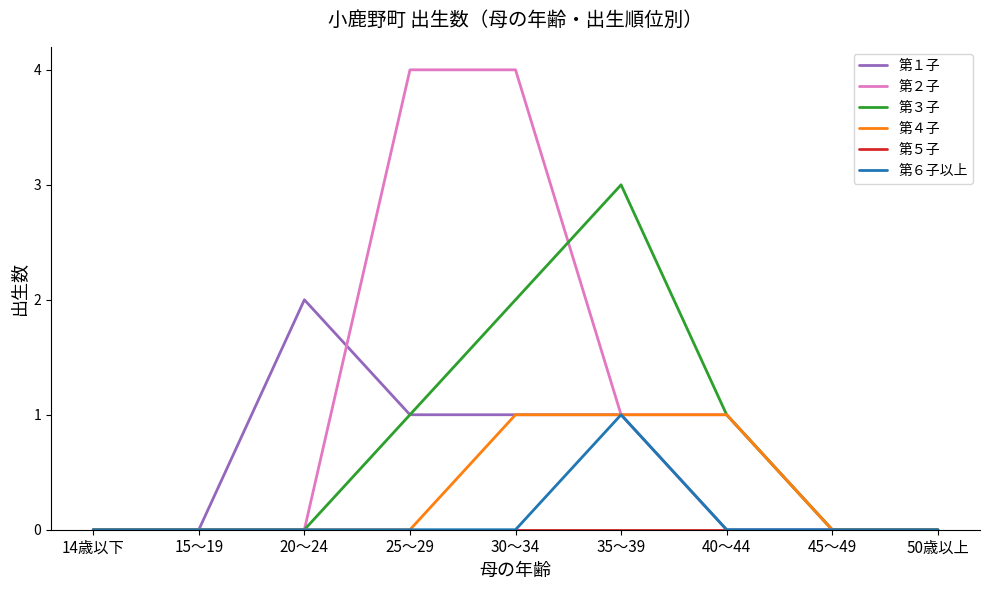

Between 15～19 and 30～34, which series saw the biggest shift?

第２子